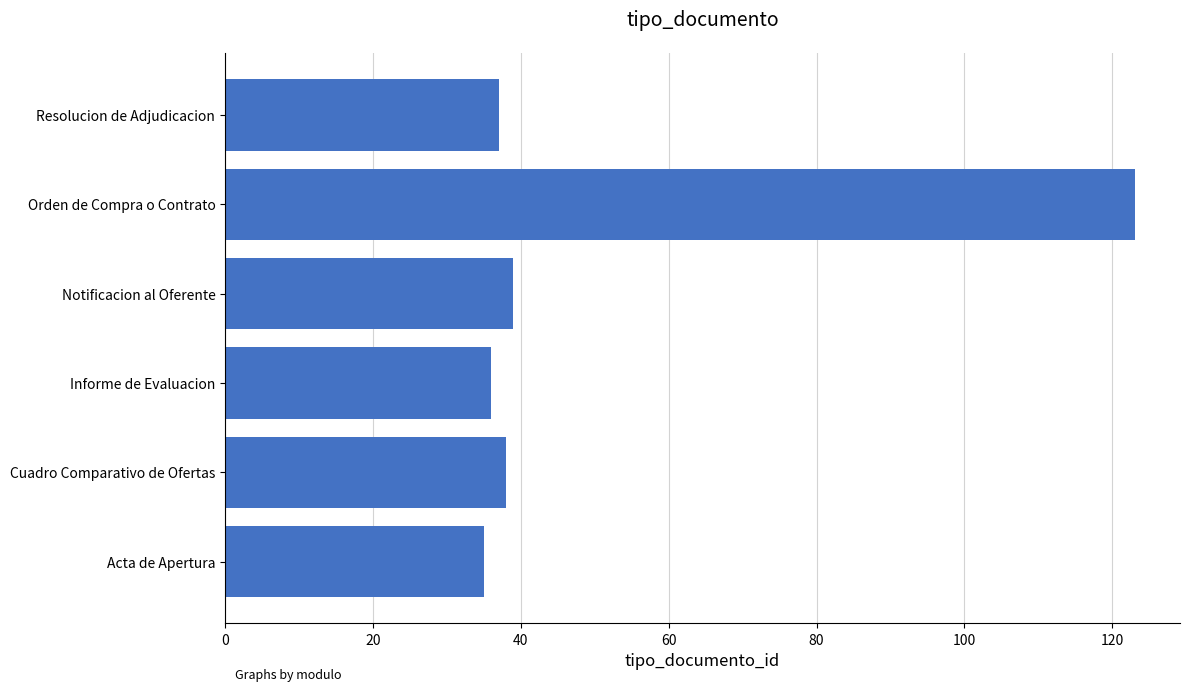

How many bars are there in total?

6